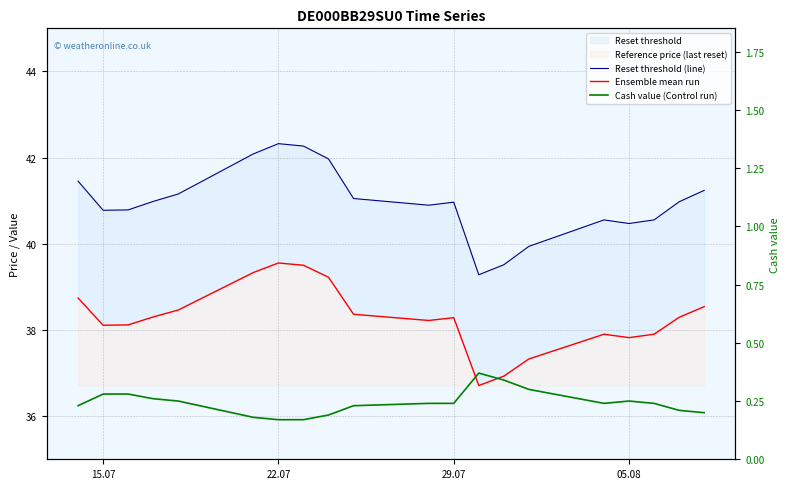

Rank the series by their maximum value, from highest to lowest.

Reset threshold (line), Ensemble mean run, Cash value (Control run)